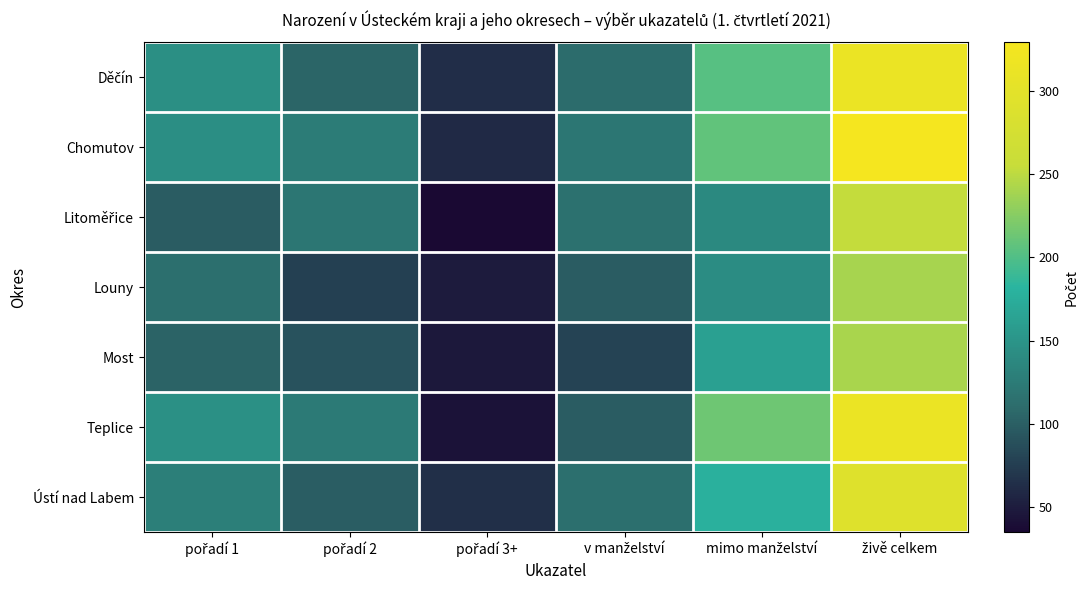

Which series changed the most between pořadí 3+ and v manželství?

Litoměřice